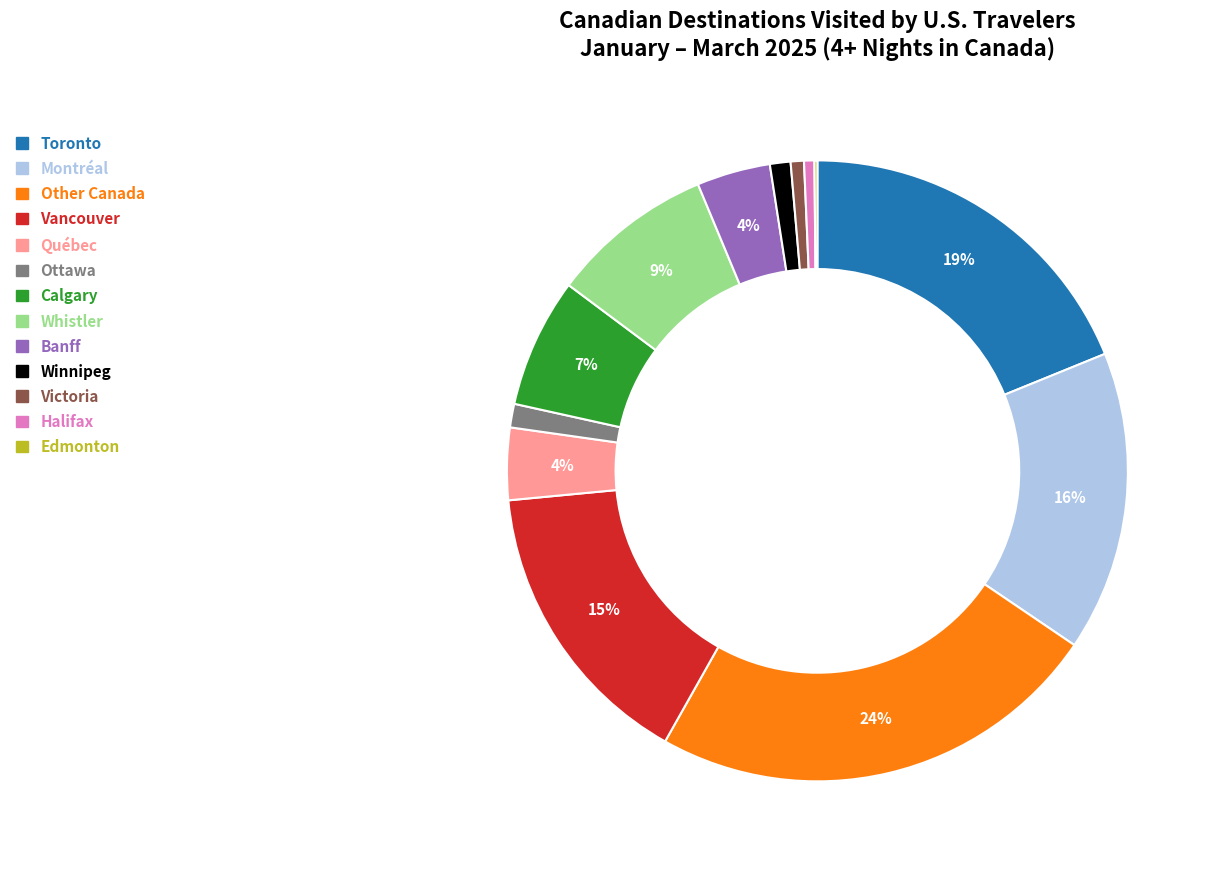

Which has a higher value, Toronto or Other Canada?

Other Canada